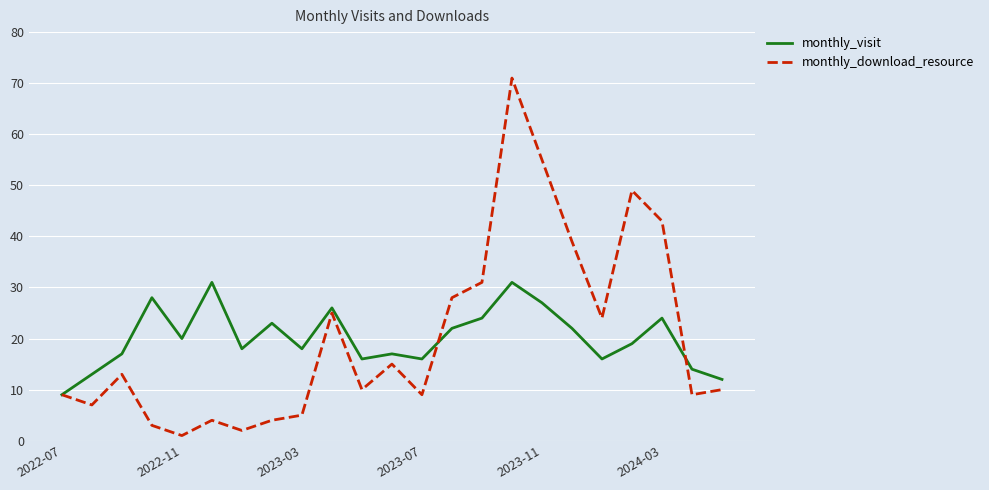

What is the maximum value shown in the chart?

71